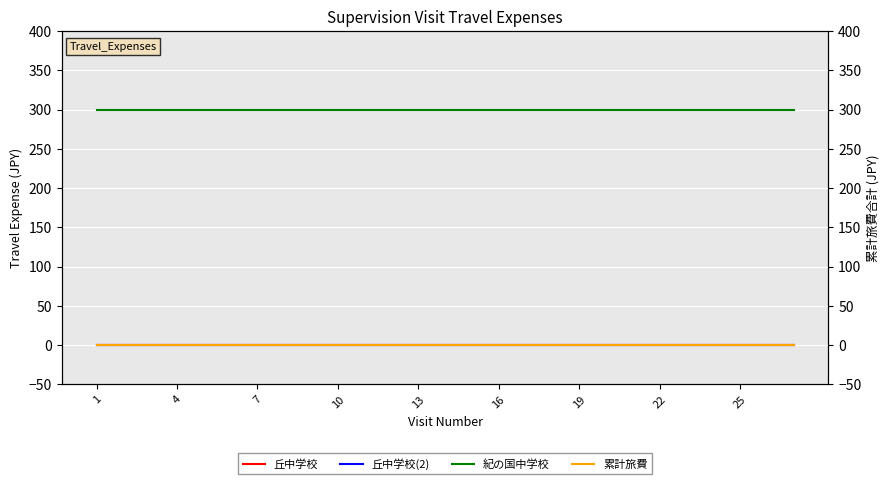

True or false: 累計旅費 has more than 0 points higher than both neighbors.

False